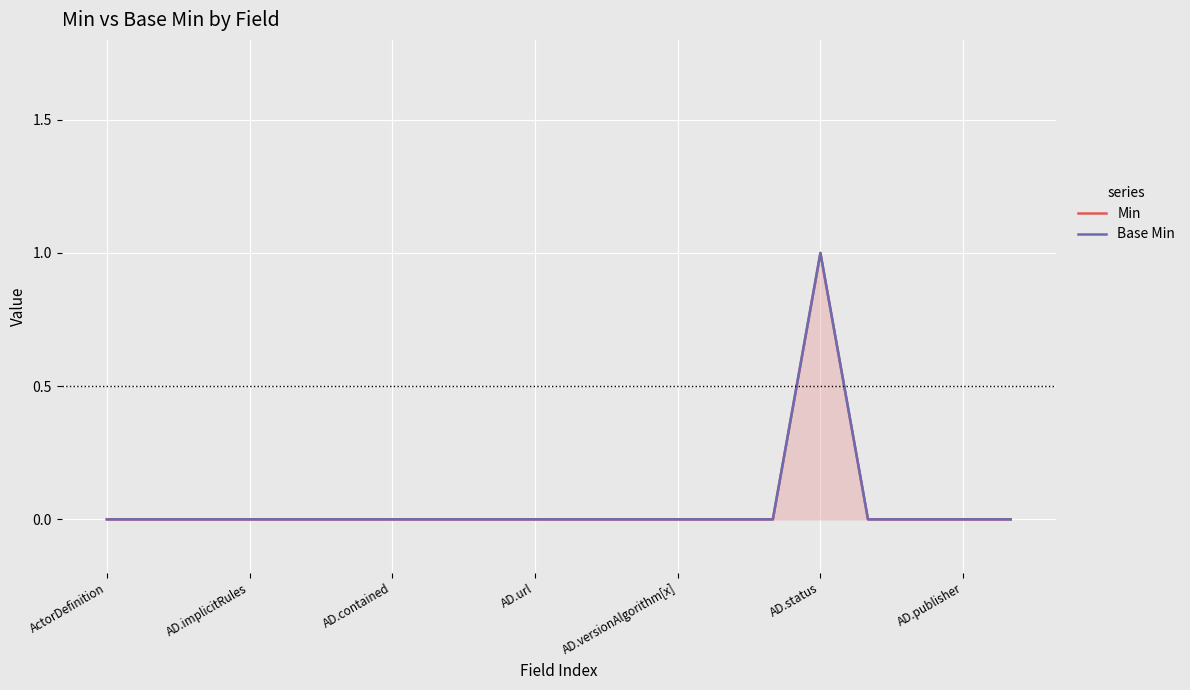

What is the label of the 12th point from the left?

11